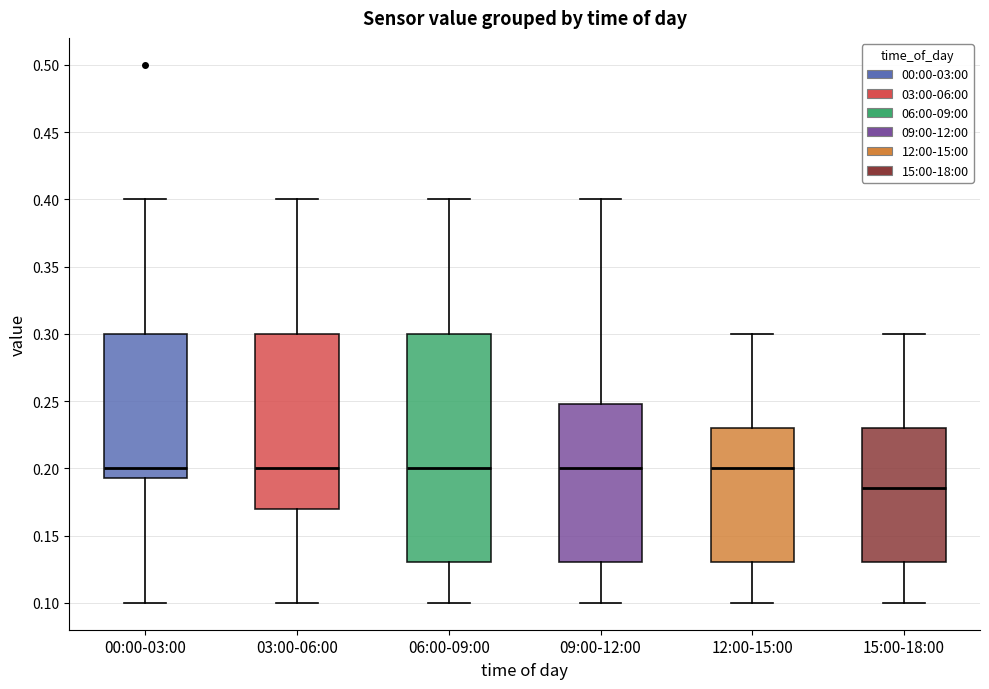

Reading left to right, read every box against the y-axis: the position of its median line, the range the box covers, and the ends of its whiskers. The values are not printed on the chart, so give them approximately, as read against the axis.

00:00-03:00: median 0.200, box 0.195 to 0.300, whiskers 0.100 to 0.400
03:00-06:00: median 0.200, box 0.170 to 0.300, whiskers 0.100 to 0.400
06:00-09:00: median 0.200, box 0.130 to 0.300, whiskers 0.100 to 0.400
09:00-12:00: median 0.200, box 0.130 to 0.250, whiskers 0.100 to 0.400
12:00-15:00: median 0.200, box 0.130 to 0.230, whiskers 0.100 to 0.300
15:00-18:00: median 0.185, box 0.130 to 0.230, whiskers 0.100 to 0.300